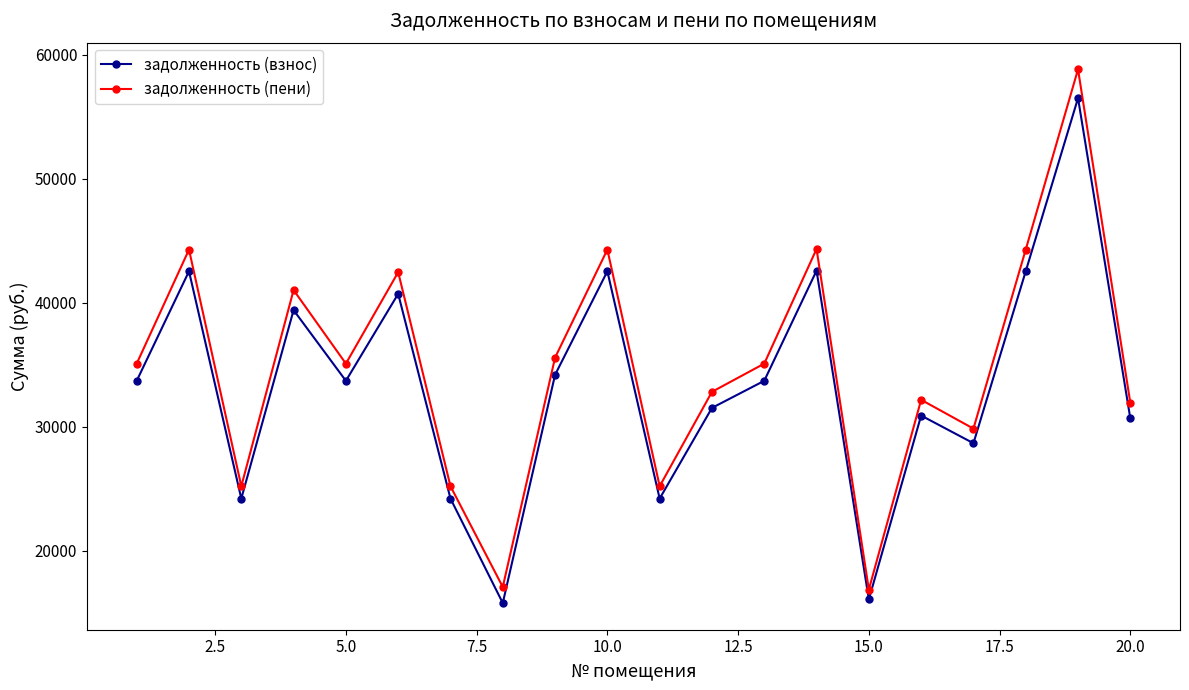

What is the sum of all задолженность (пени) values?

696742.2